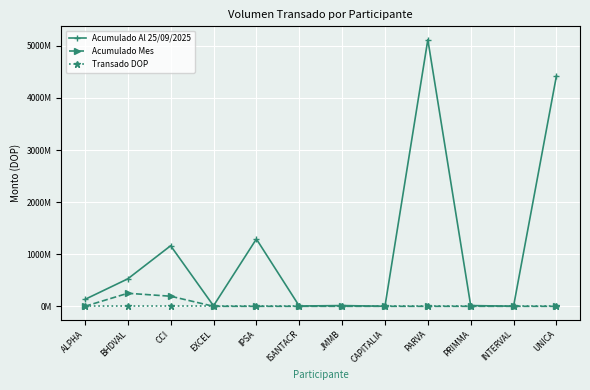

Does the chart have visible grid lines?

Yes